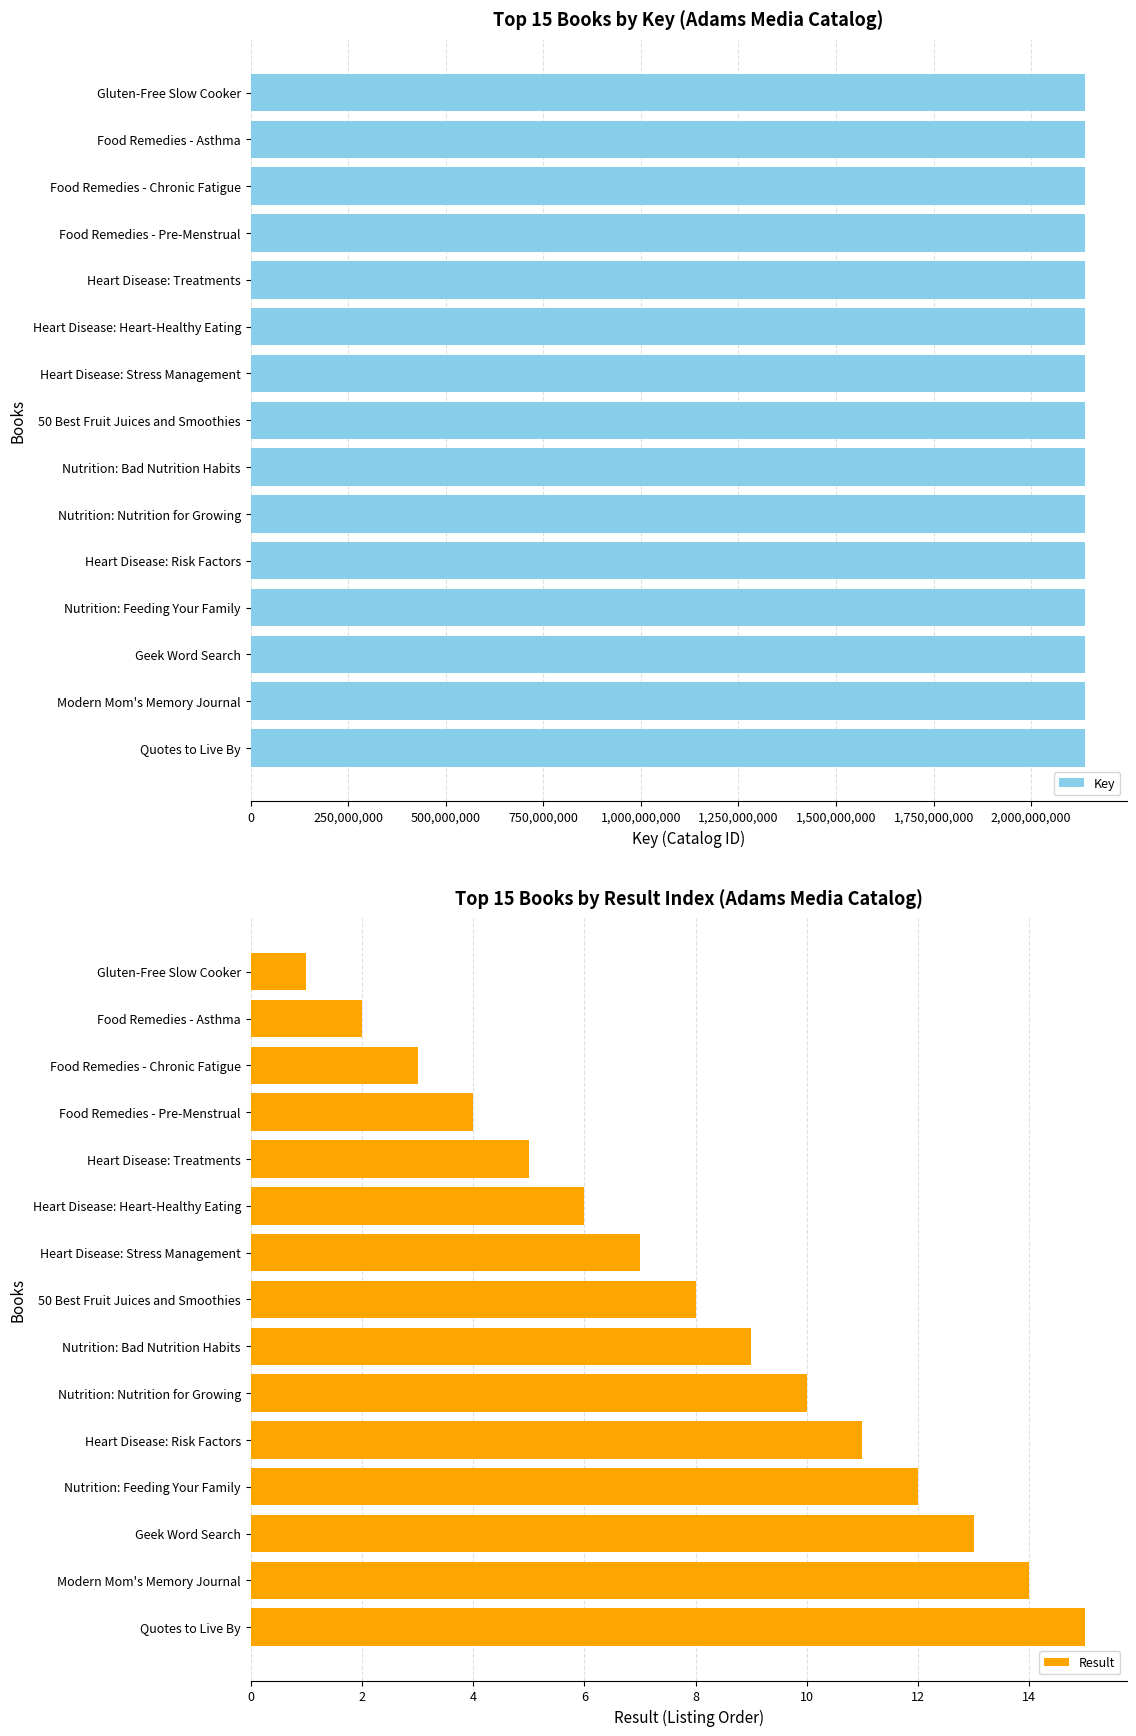

What is the lowest value of the Key series?

2137659476